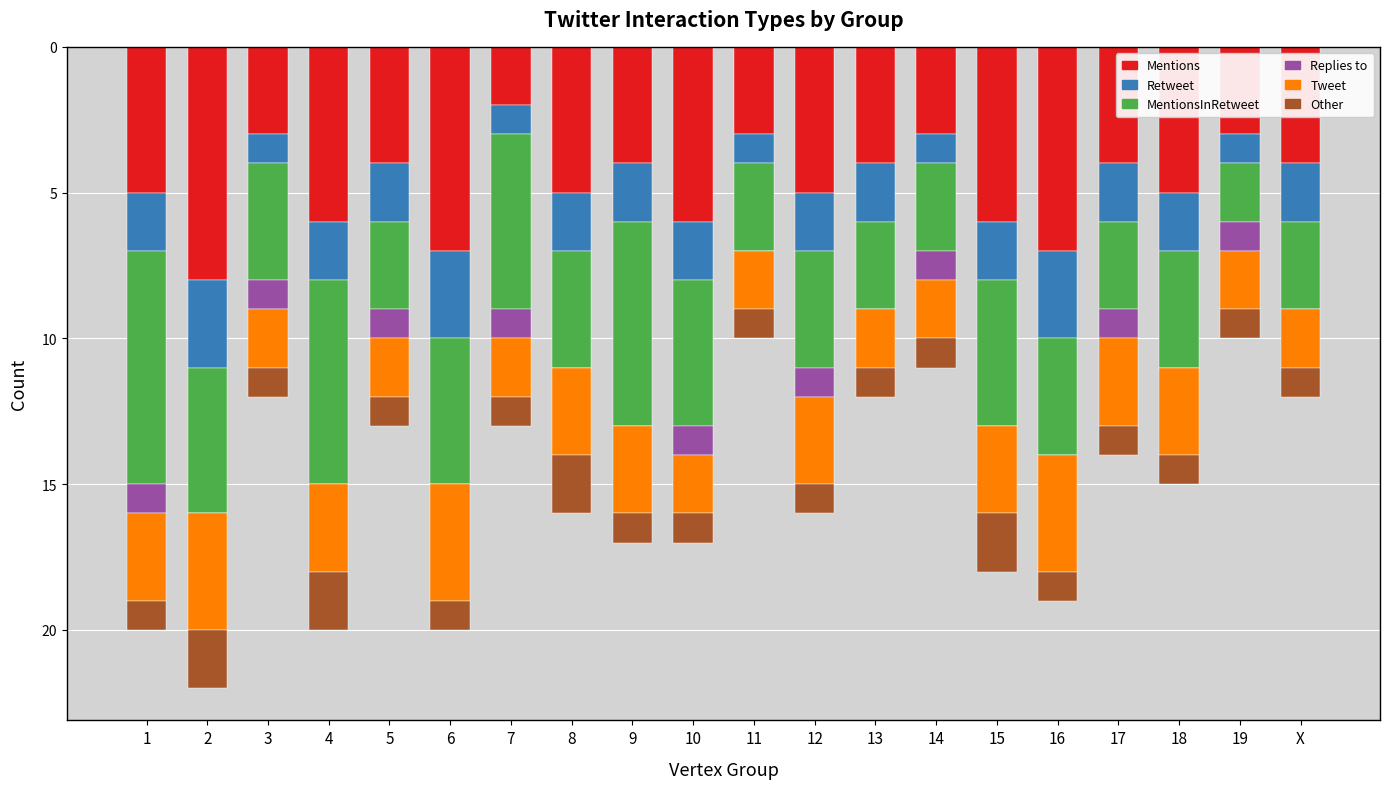

What is the maximum value for Mentions?

8